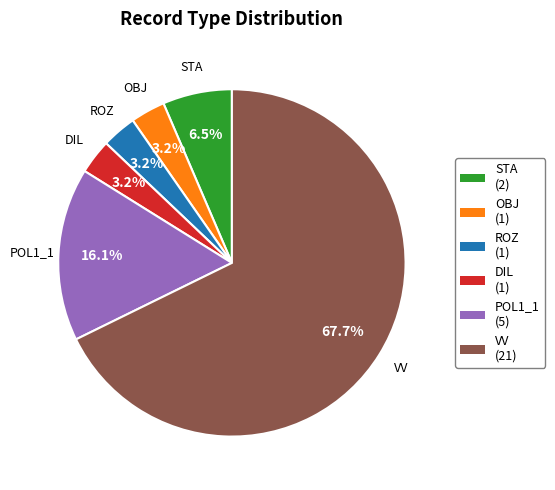

What is the ratio of the value at STA (2) to the value at OBJ (1)?

2.0